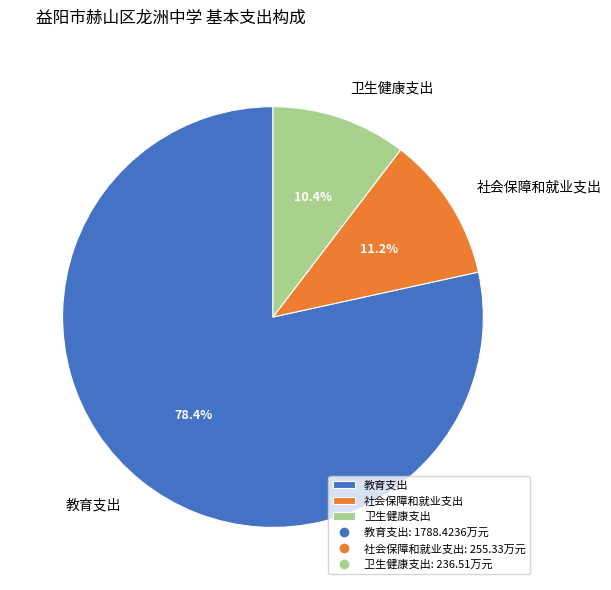

What is the ratio of the value at 社会保障和就业支出 to the value at 卫生健康支出?

1.1